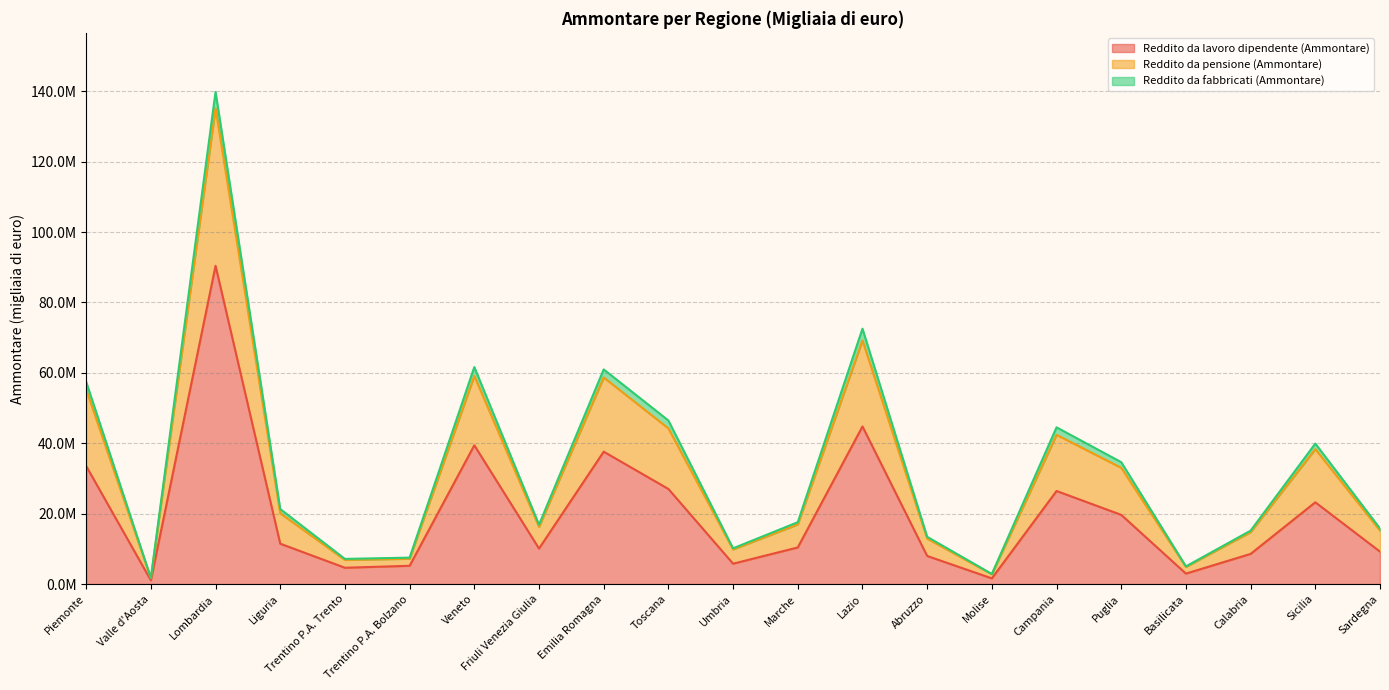

What is the difference between the highest and lowest values at Marche?

7171744